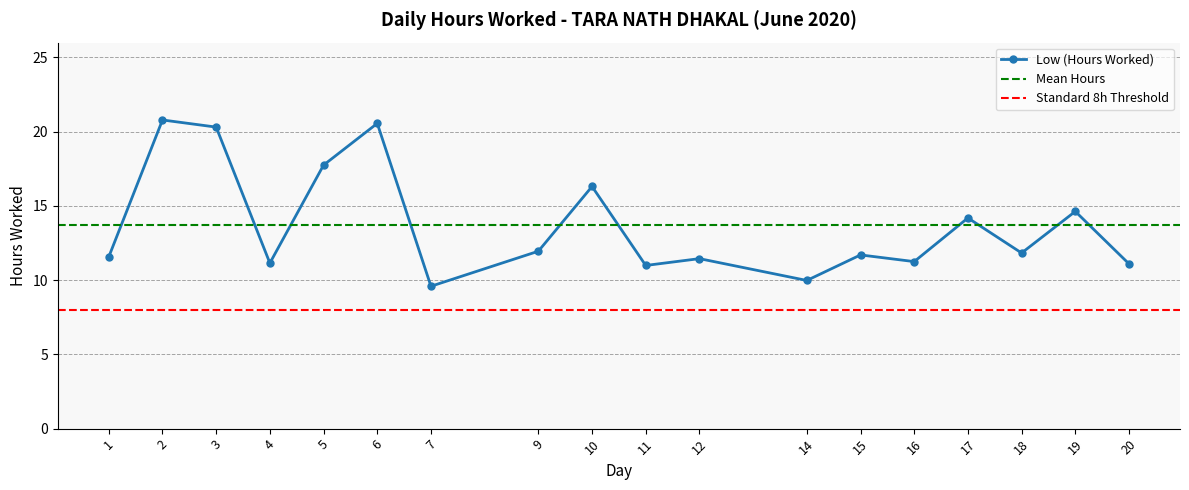

Is it true that the value at 12 is 4.7?

False